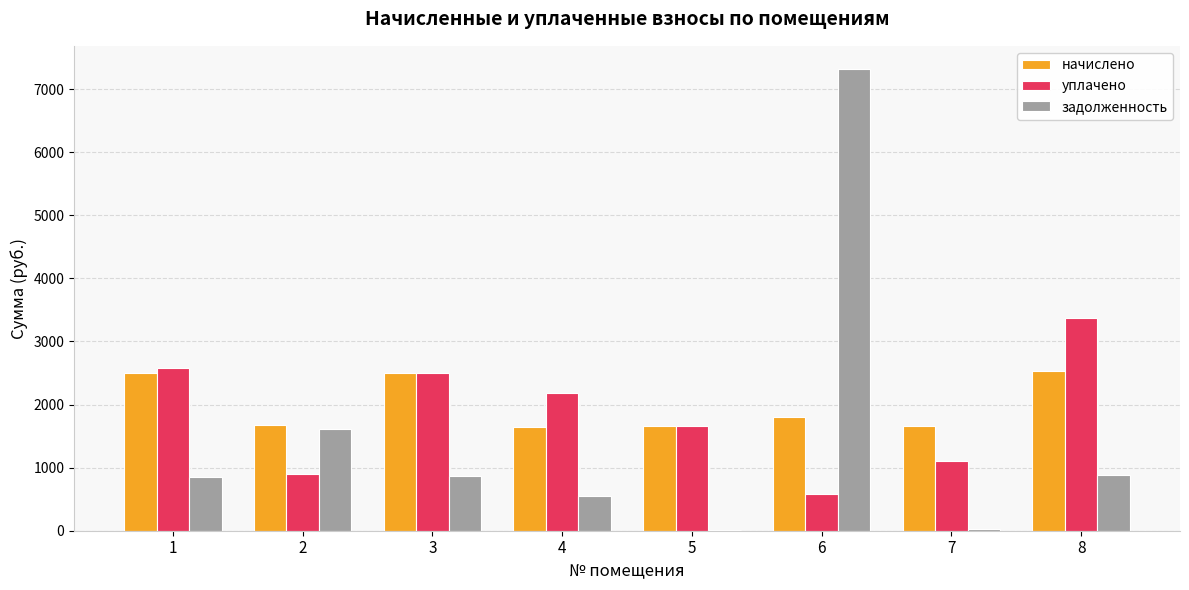

What is the highest value of the задолженность series?

7319.6